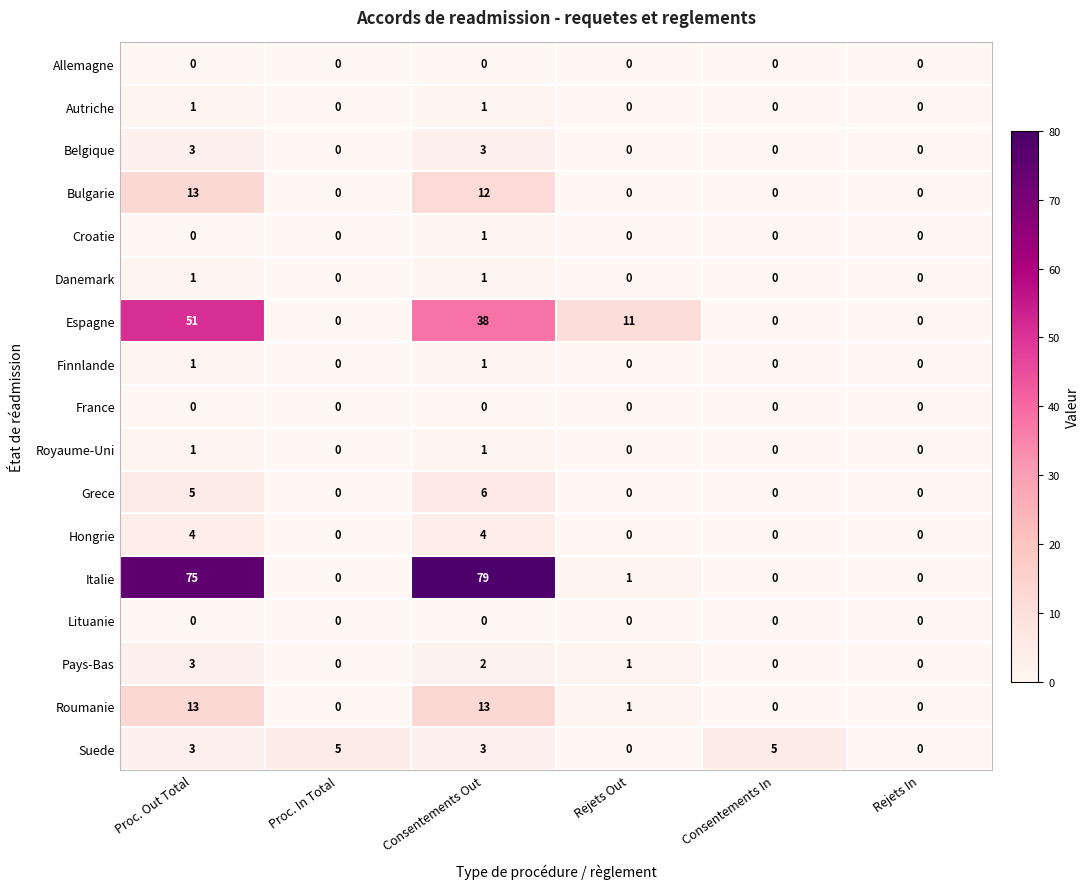

Count the number of data series in this chart.

17